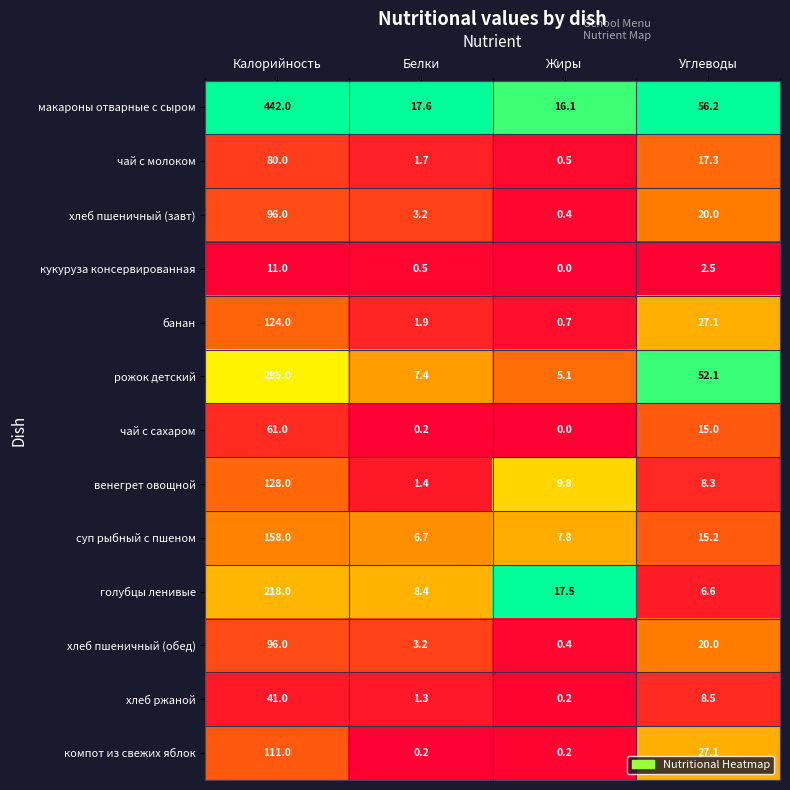

Which series has the largest total across all categories?

макароны отварные с сыром